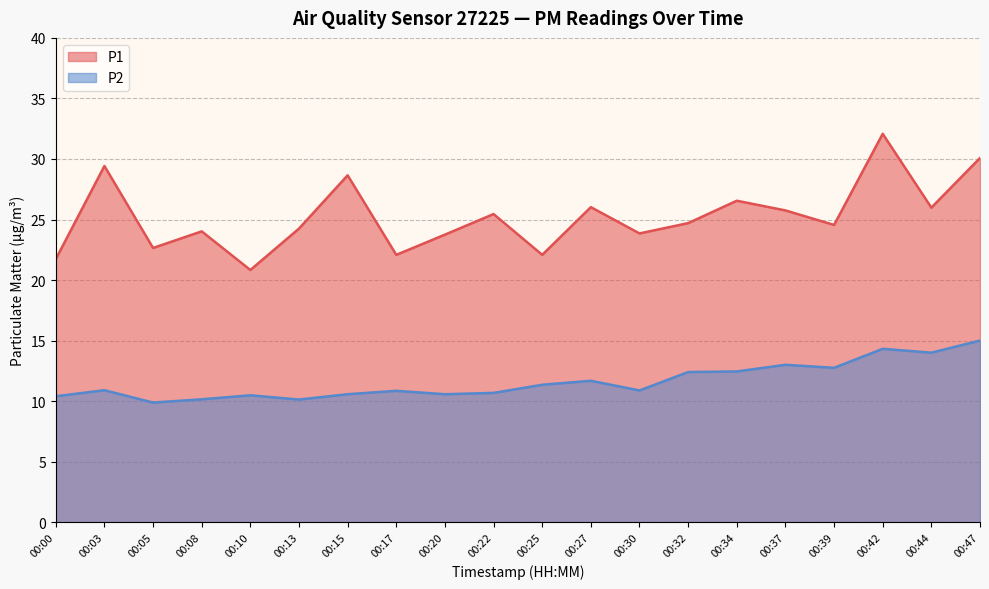

What is the sum of the P2 values at 00:42 and 00:39?

27.1